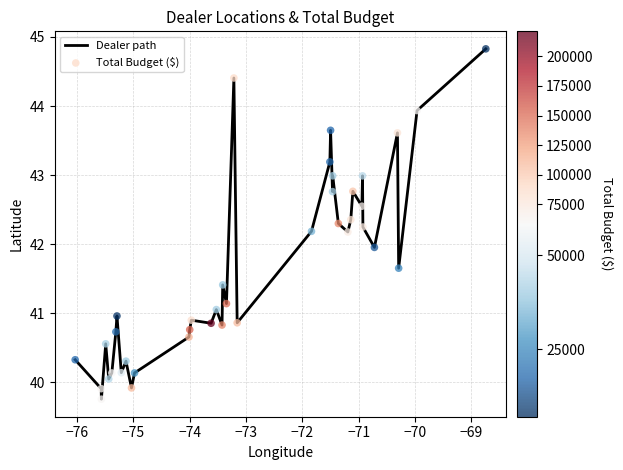

What is the minimum value shown in the chart?

39.8